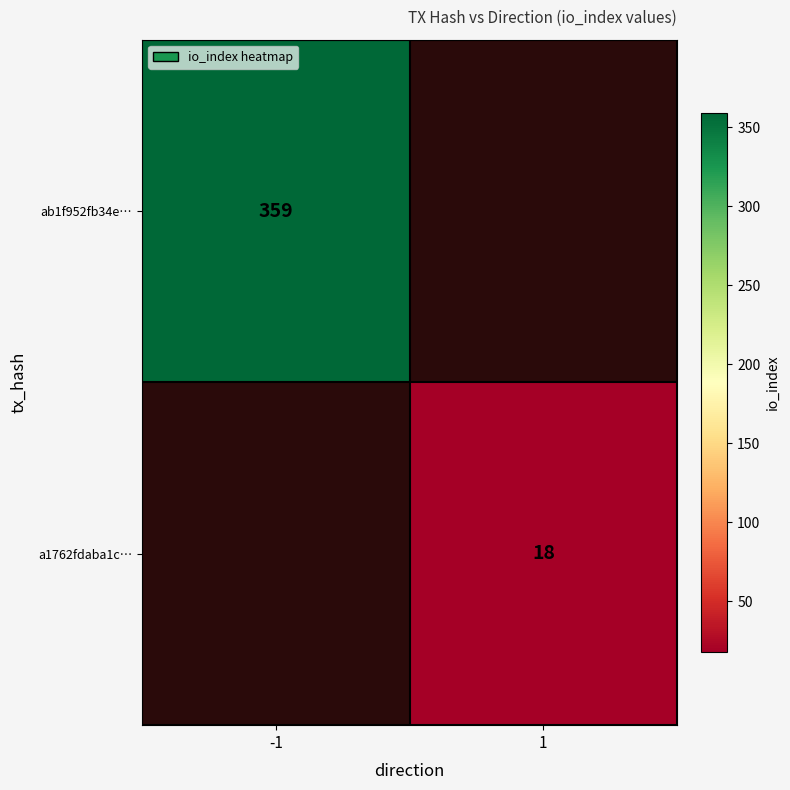

Is it true that ab1f952fb34e… equals 359 at -1?

True